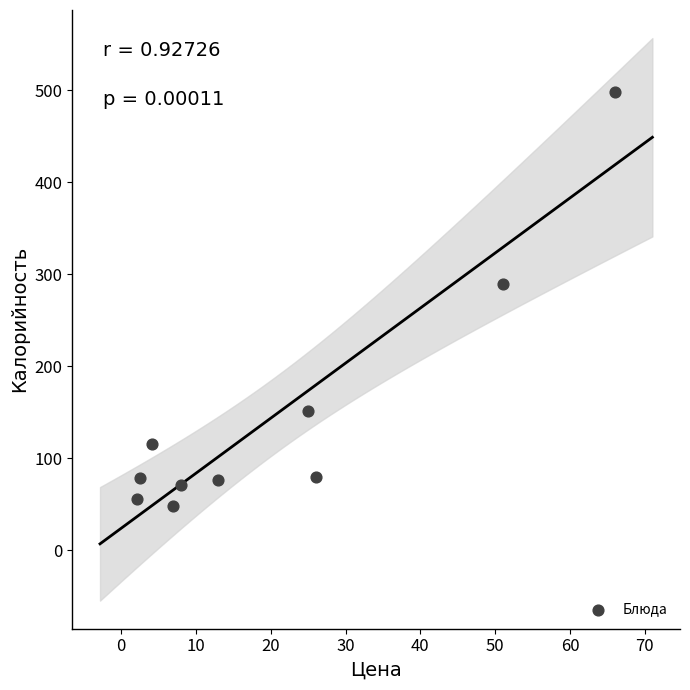

What Y value in the scatter plot is closest to 272?

289.6